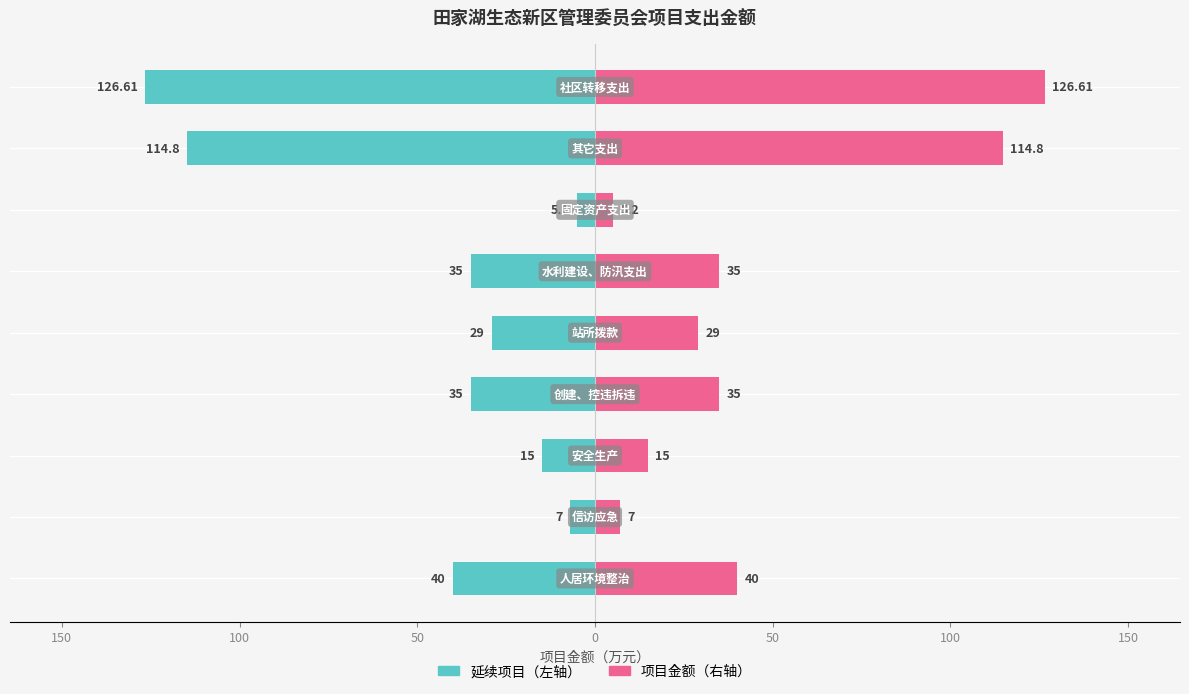

Reading right to left, transcribe all the data shown in this chart.

延续项目（左）: 200=-126.6	150=-114.8	100=-5.2	50=-35.0	0=-29.0	50=-35.0	100=-15.0	150=-7.0	200=-40.0
项目金额（万元）: 200=126.6	150=114.8	100=5.2	50=35.0	0=29.0	50=35.0	100=15.0	150=7.0	200=40.0